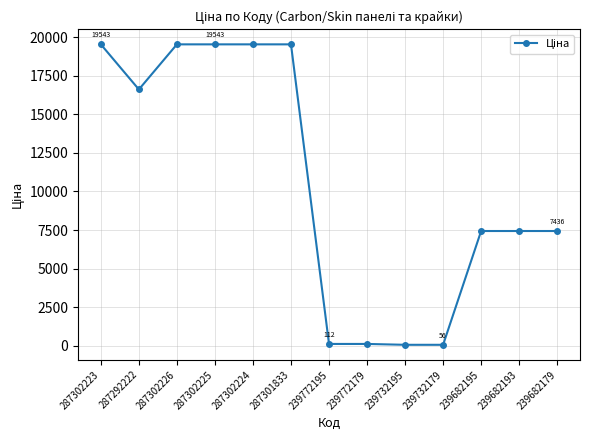

What is the greatest value displayed?

19542.7